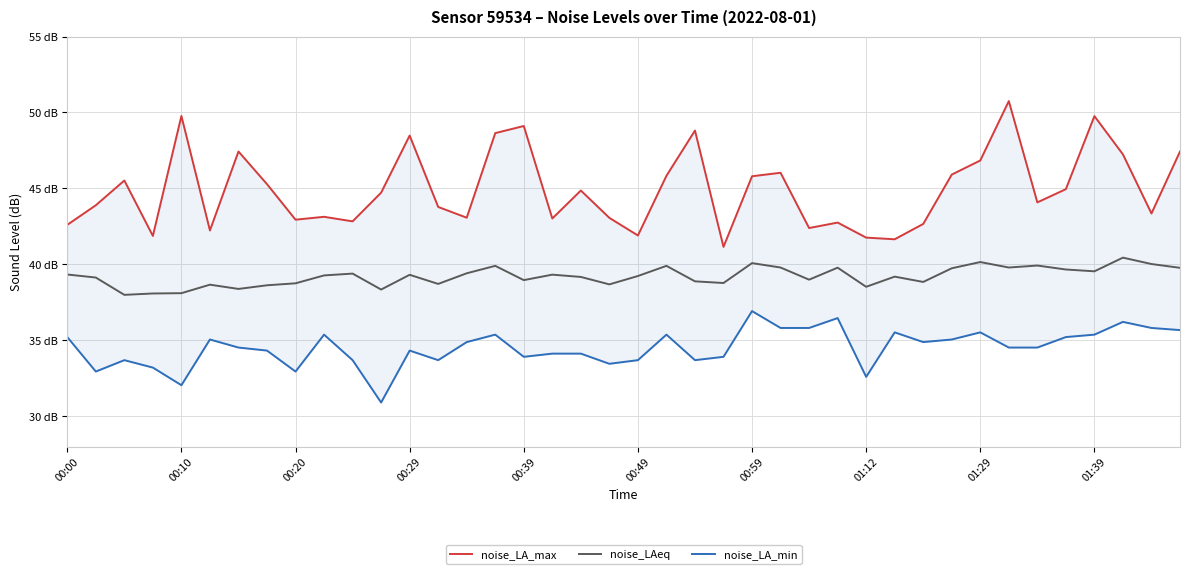

True or false: noise_LA_max has a value of 43.8 at 13.

True